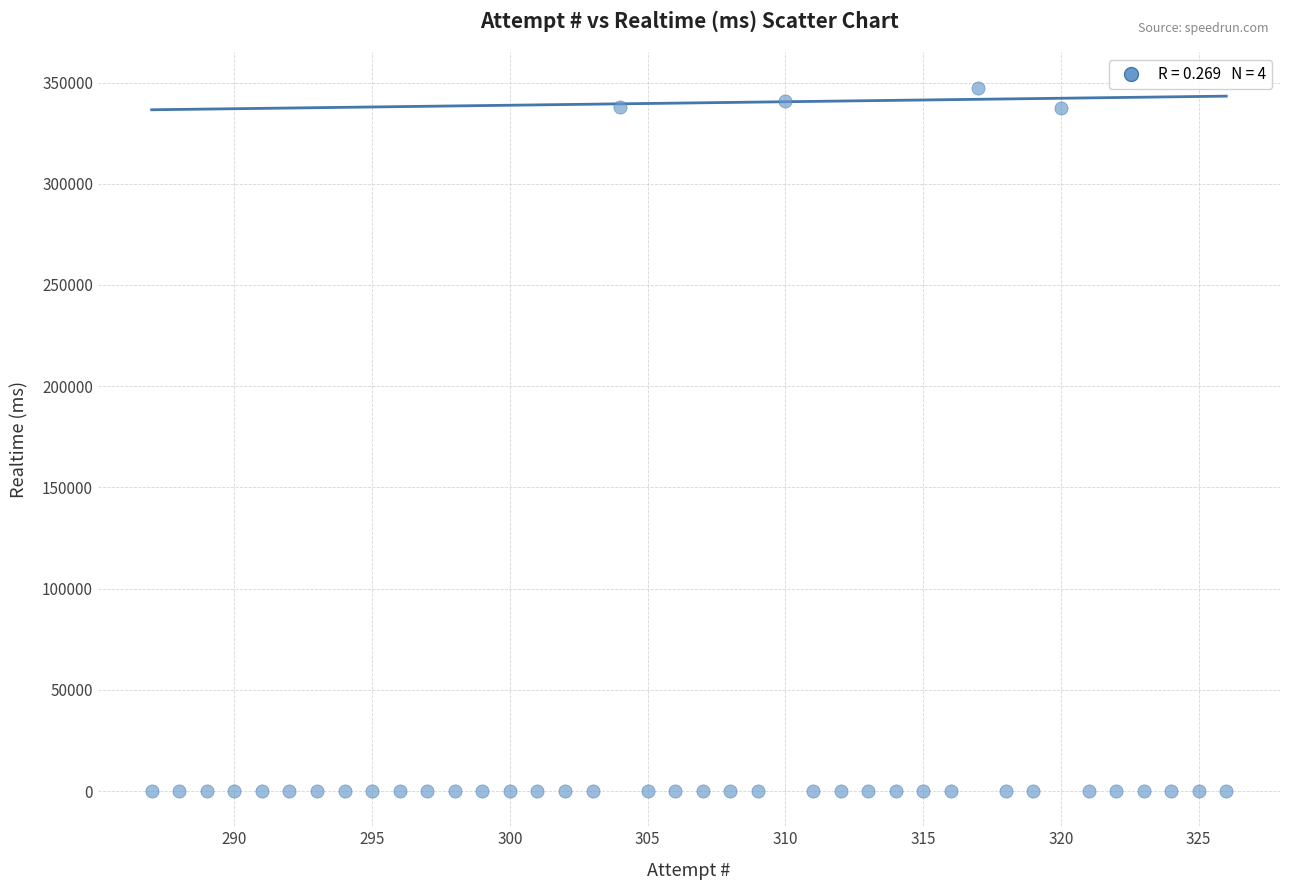

What is the range of Y values (max minus min)?

347494